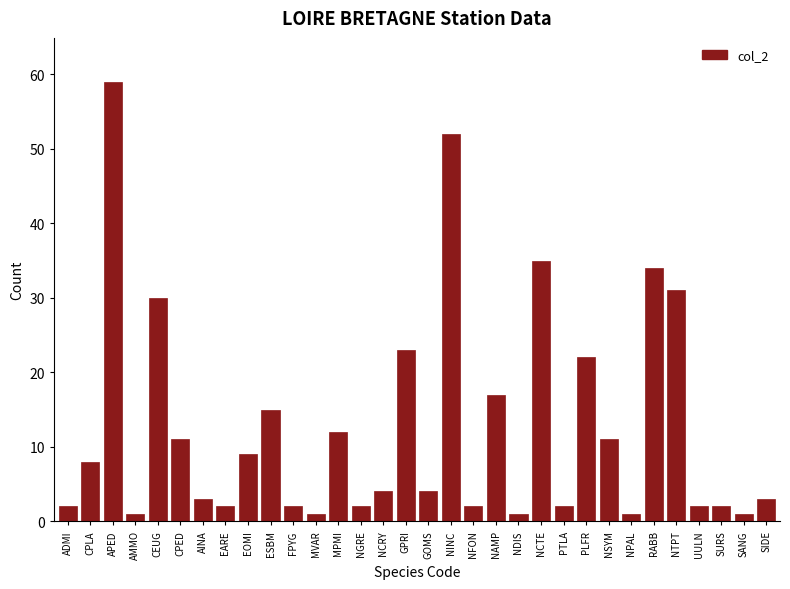

What is the difference between the second highest and minimum values?

51